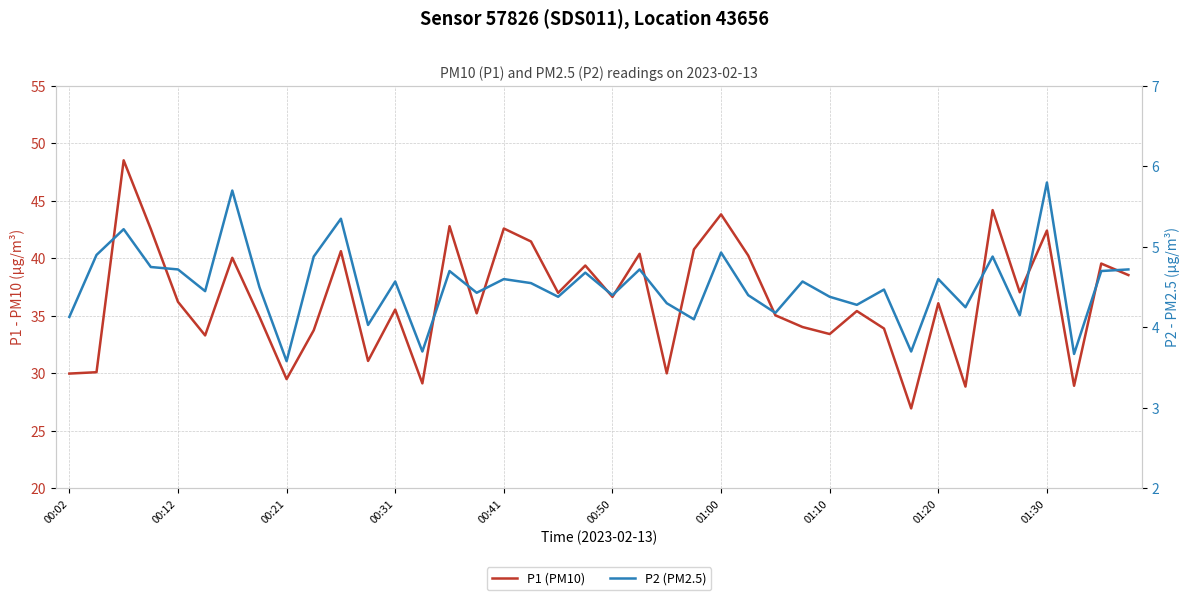

Reading right to left, extract all data points from this chart.

P1 (PM10): 38.5	39.5	28.9	42.4	37.0	44.2	28.9	36.1	26.9	33.9	35.4	33.4	34.0	35.0	40.2	43.8	40.8	30.0	40.4	36.6	39.4	37.0	41.5	42.6	35.2	42.8	29.1	35.5	31.1	40.6	33.8	29.5	34.9	40.0	33.3	36.2	42.5	48.5	30.1	30.0
P2 (PM2.5): 4.7	4.7	3.7	5.8	4.2	4.9	4.2	4.6	3.7	4.5	4.3	4.4	4.6	4.2	4.4	4.9	4.1	4.3	4.7	4.4	4.7	4.4	4.5	4.6	4.4	4.7	3.7	4.6	4.0	5.3	4.9	3.6	4.5	5.7	4.5	4.7	4.8	5.2	4.9	4.1